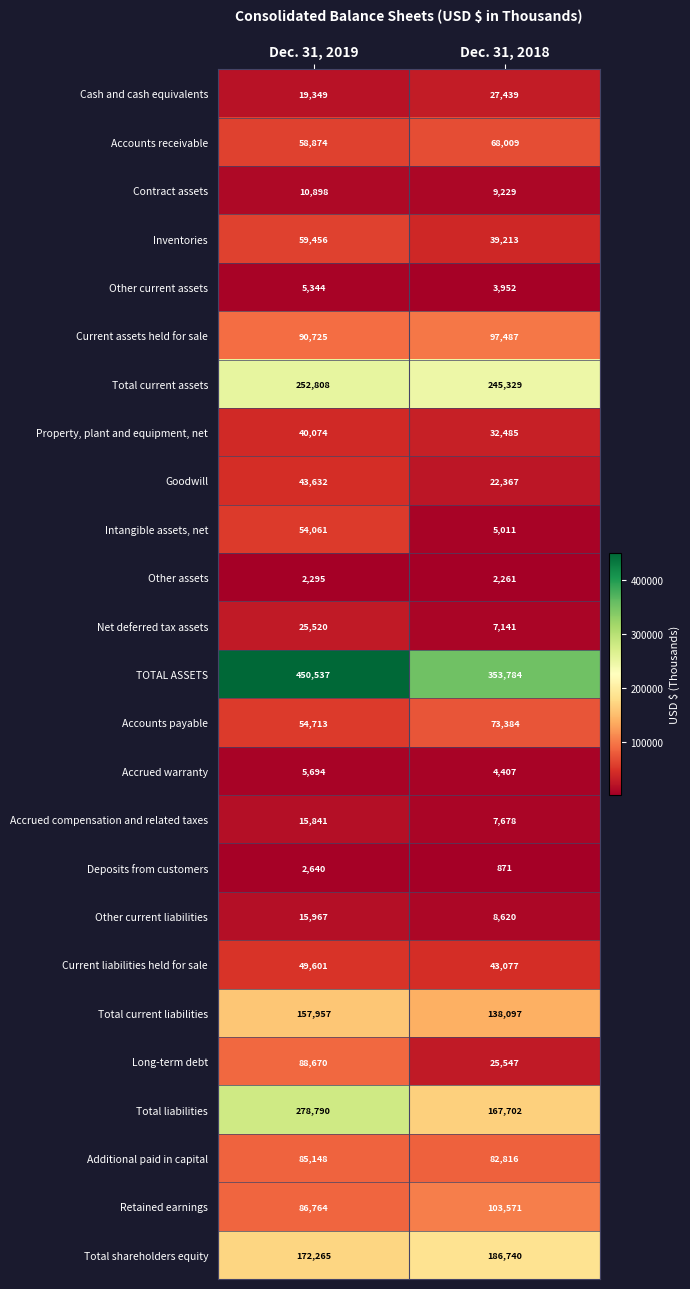

At which category is the sum across all series the highest?

Dec. 31, 2019